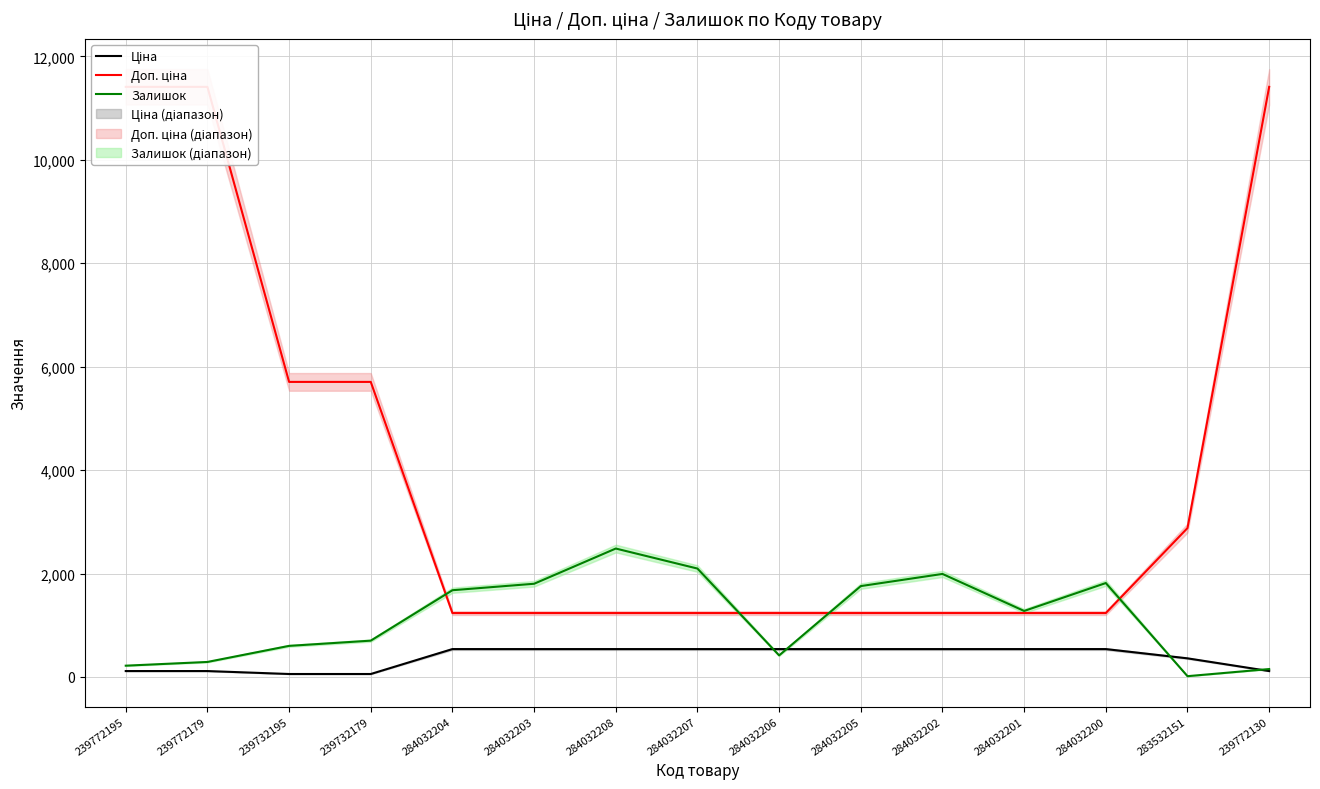

List the series in order of their peak value, lowest first.

Ціна, Залишок, Доп. ціна